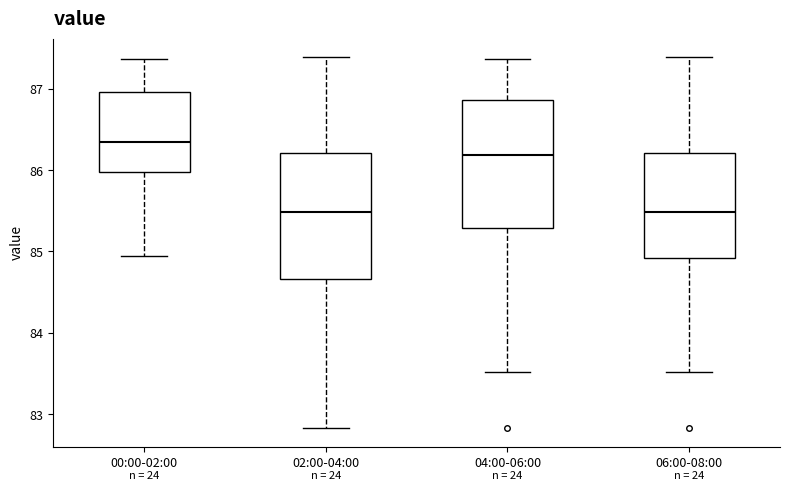

Reading left to right, read every box against the y-axis: the position of its median line, the range the box covers, and the ends of its whiskers. The values are not printed on the chart, so give them approximately, as read against the axis.

00:00-02:00: median 86.3, box 86.0 to 87.0, whiskers 84.9 to 87.4
02:00-04:00: median 85.5, box 84.7 to 86.2, whiskers 82.8 to 87.4
04:00-06:00: median 86.2, box 85.3 to 86.9, whiskers 83.5 to 87.4
06:00-08:00: median 85.5, box 84.9 to 86.2, whiskers 83.5 to 87.4